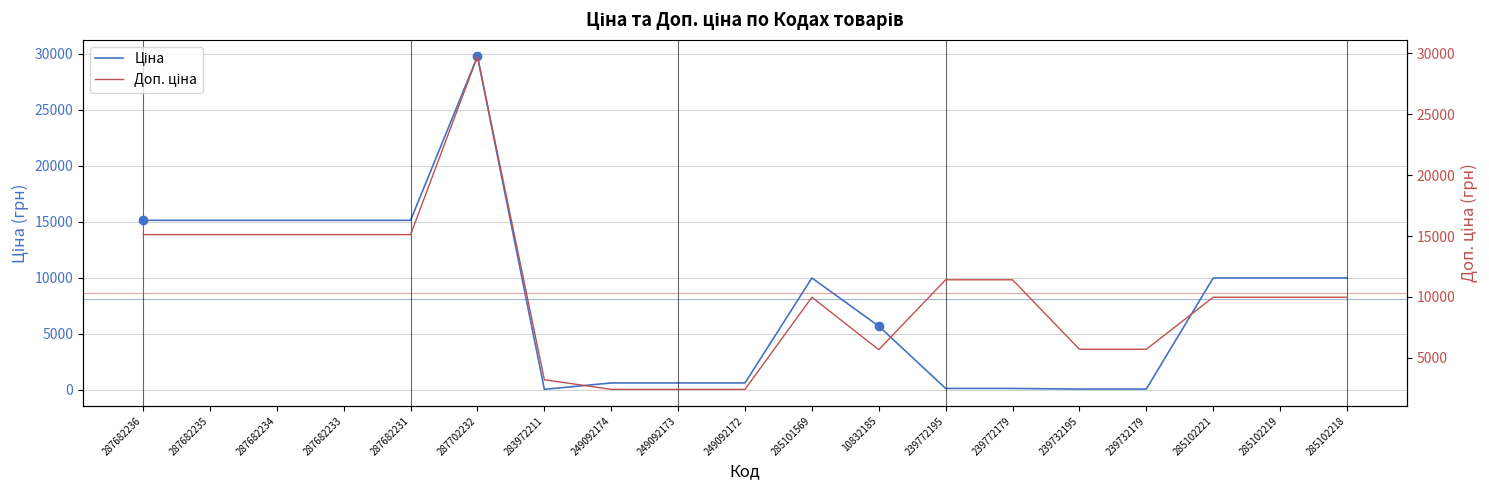

What is the total value across all series at 287682233?

30240.0